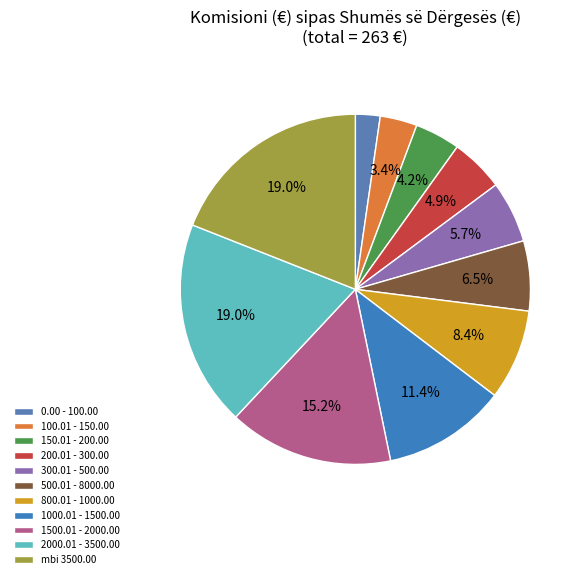

Rank the categories by value from highest to lowest.

2000.01 - 3500.00, mbi 3500.00, 1500.01 - 2000.00, 1000.01 - 1500.00, 800.01 - 1000.00, 500.01 - 8000.00, 300.01 - 500.00, 200.01 - 300.00, 150.01 - 200.00, 100.01 - 150.00, 0.00 - 100.00